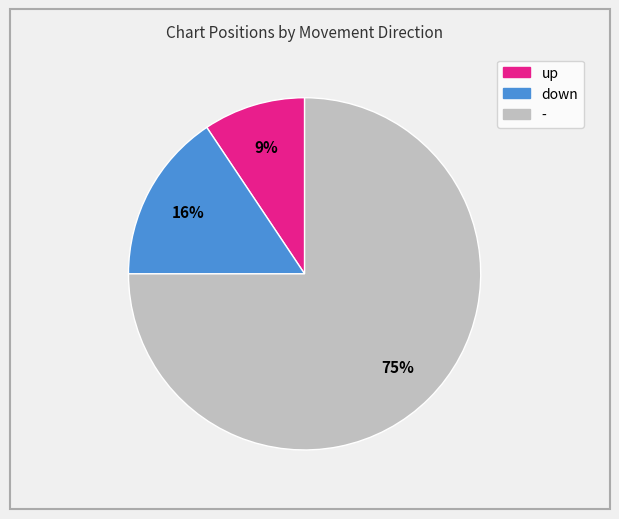

What percentage is the down slice, to the nearest percent?

16%